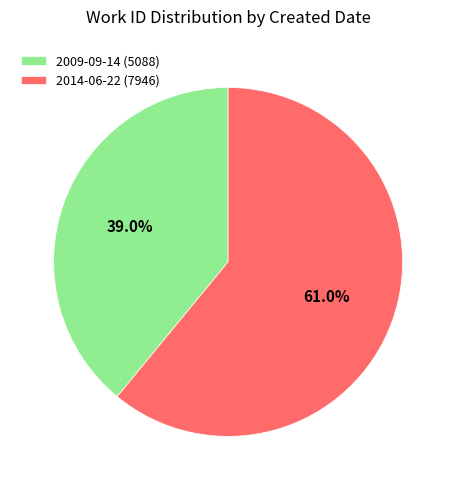

True or false: 2014-06-22 accounts for 71% of the total.

False